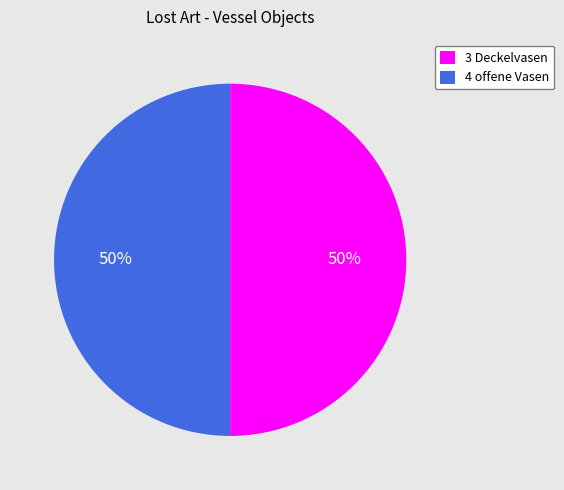

Combined, do 3 Deckelvasen and 4 offene Vasen account for over 50%?

Yes